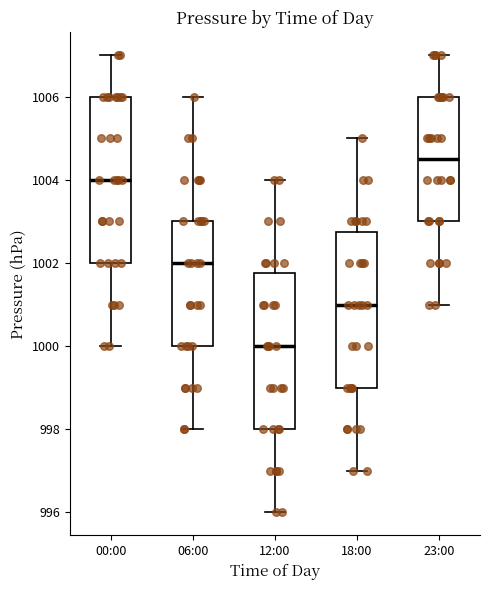

Reading left to right, transcribe this box plot: for each box, give where its median line is, the range the box spans, and where its two whiskers end, as read against the y-axis. The values are not printed on the chart, so give them approximately, as read against the axis.

00:00: median 1004.0, box 1002.0 to 1006.0, whiskers 1000.0 to 1007.0
06:00: median 1002.0, box 1000.0 to 1003.0, whiskers 998.0 to 1006.0
12:00: median 1000.0, box 998.0 to 1001.8, whiskers 996.0 to 1004.0
18:00: median 1001.0, box 999.0 to 1002.8, whiskers 997.0 to 1005.0
23:00: median 1004.6, box 1003.0 to 1006.0, whiskers 1001.0 to 1007.0